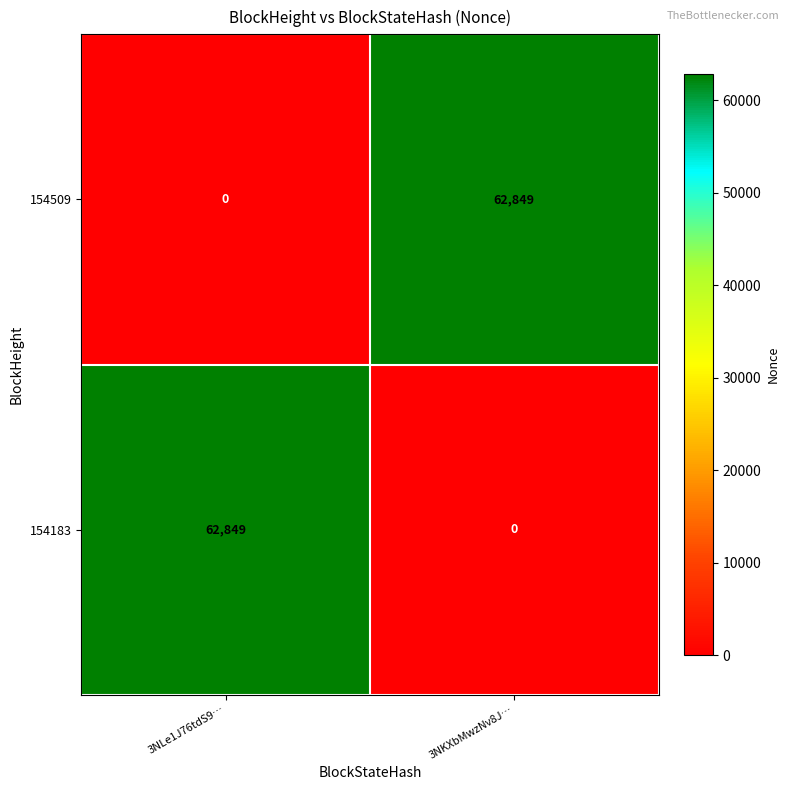

Count the number of data series in this chart.

2